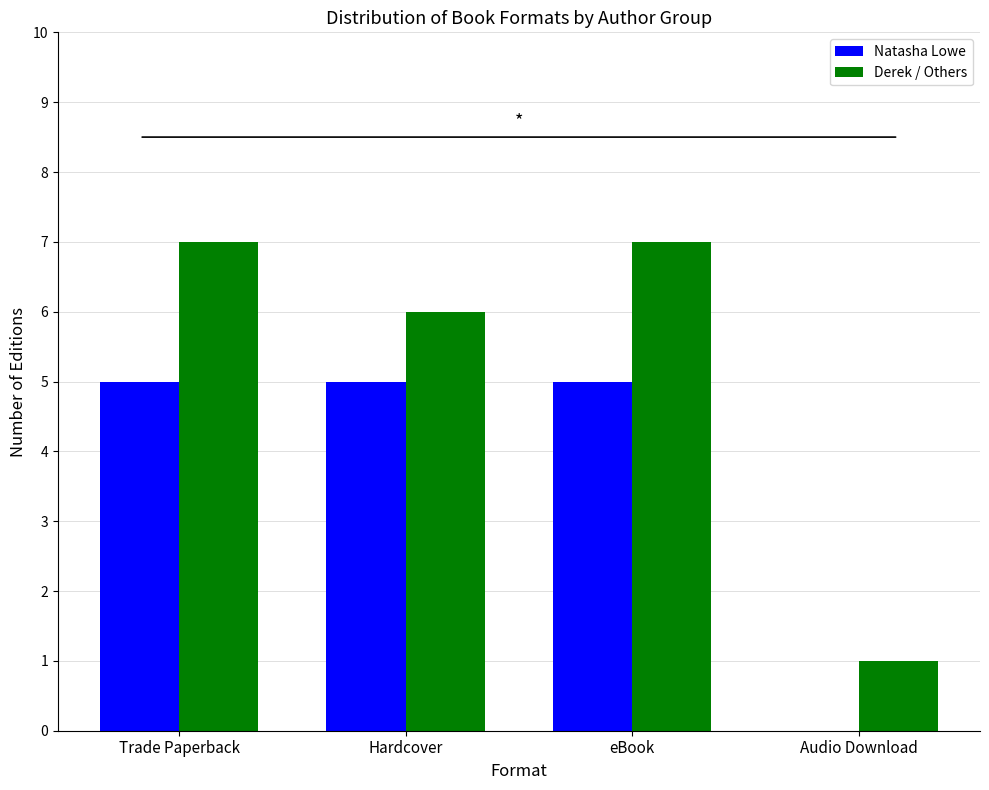

Are the bars horizontal?

No